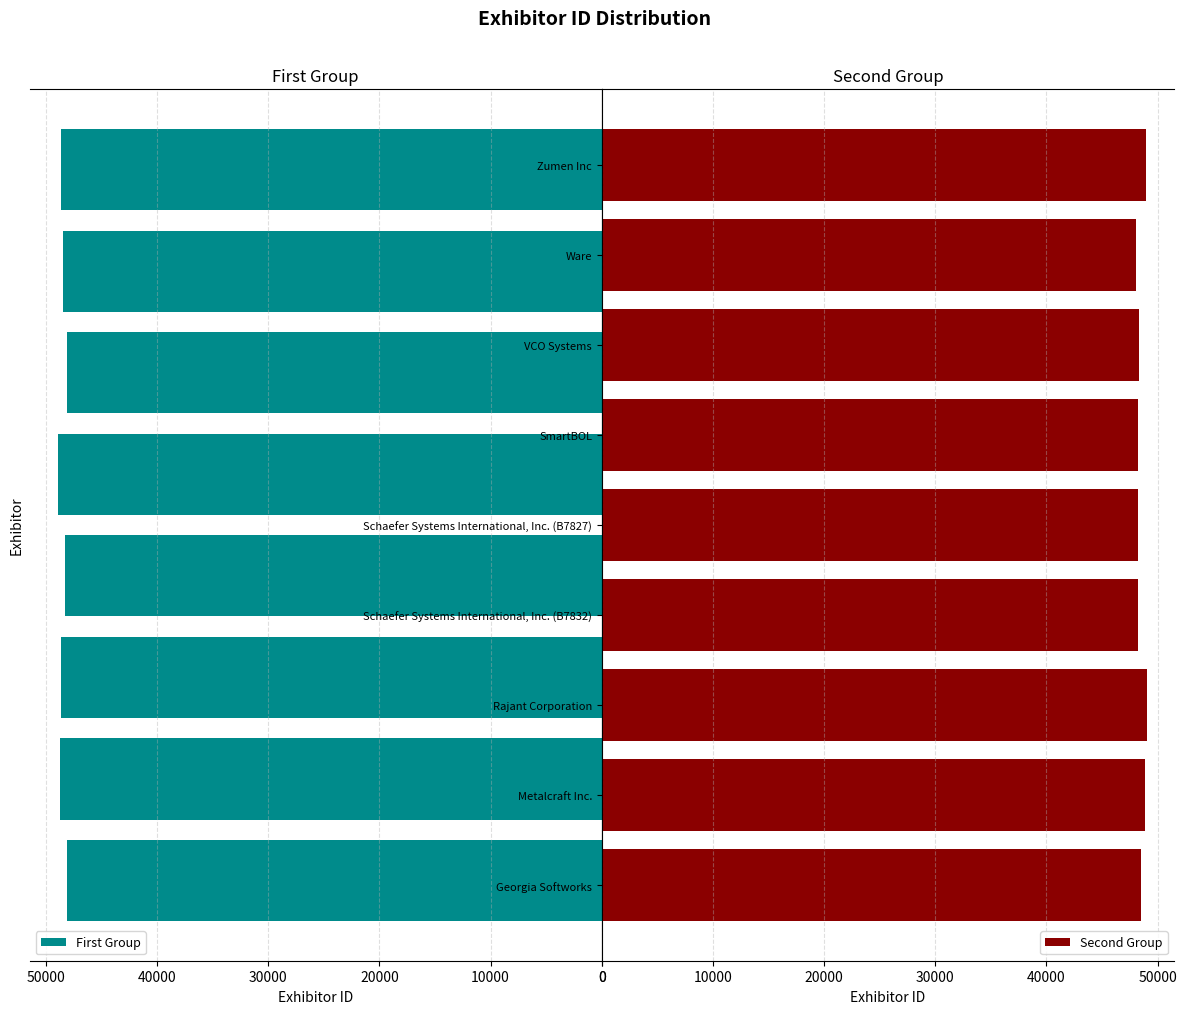

True or false: the data shows 21123 at Blue Line Battery.

False